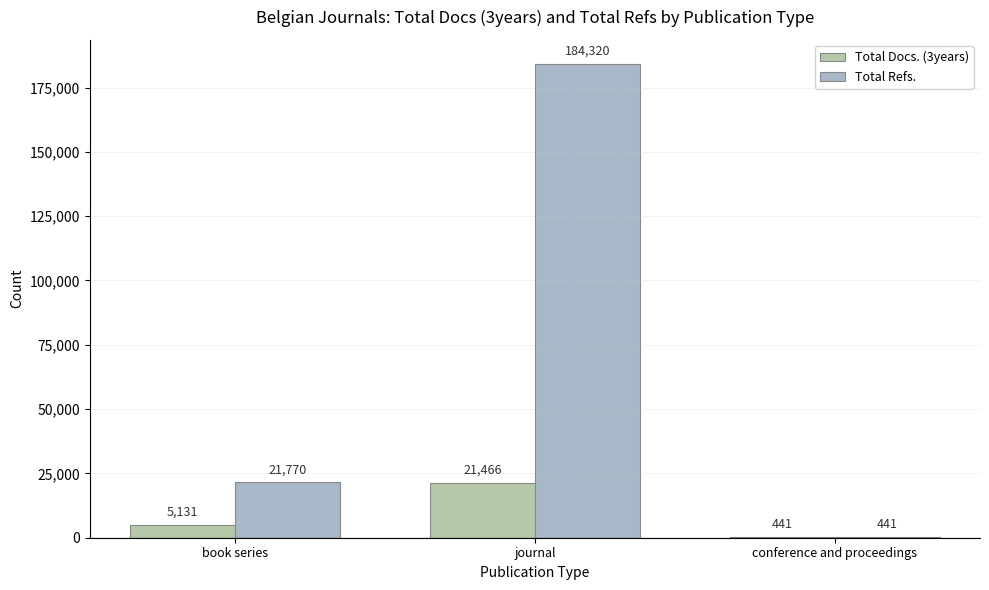

What is the label of the 1st bar from the left?

book series